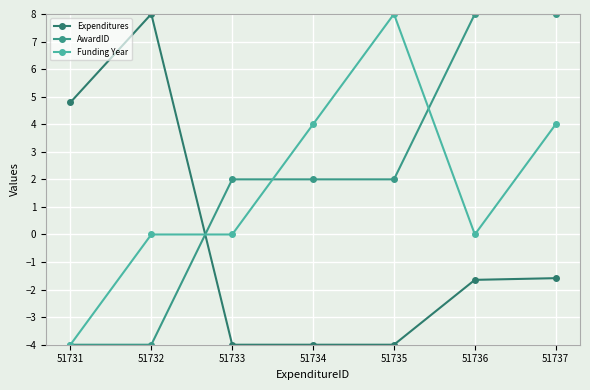

Is the value of Expenditures at 51735 greater than the value of AwardID at 51734?

No